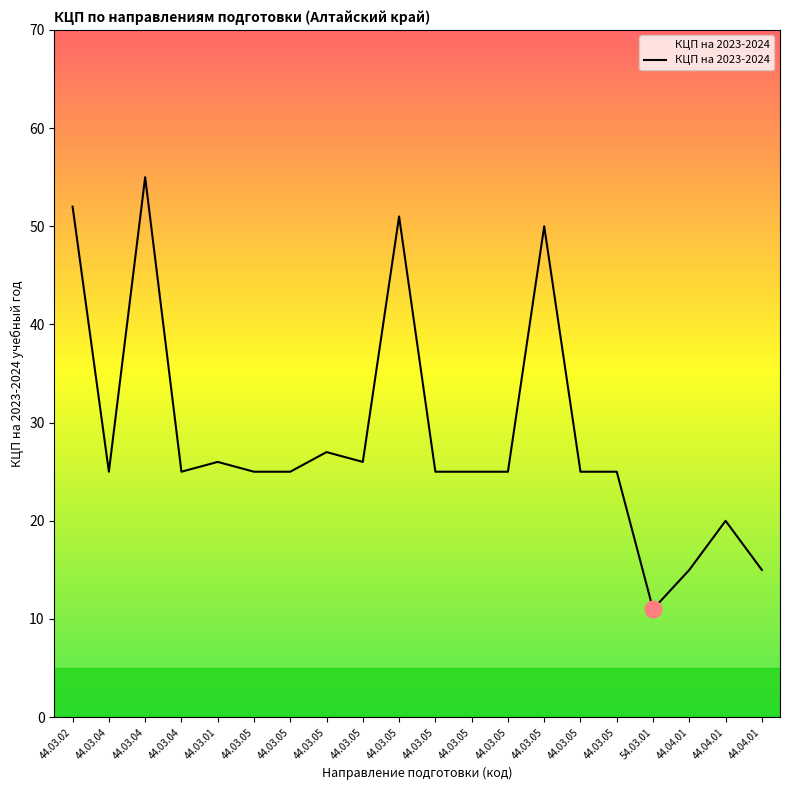

Is this an area chart (filled region under the line)?

Yes